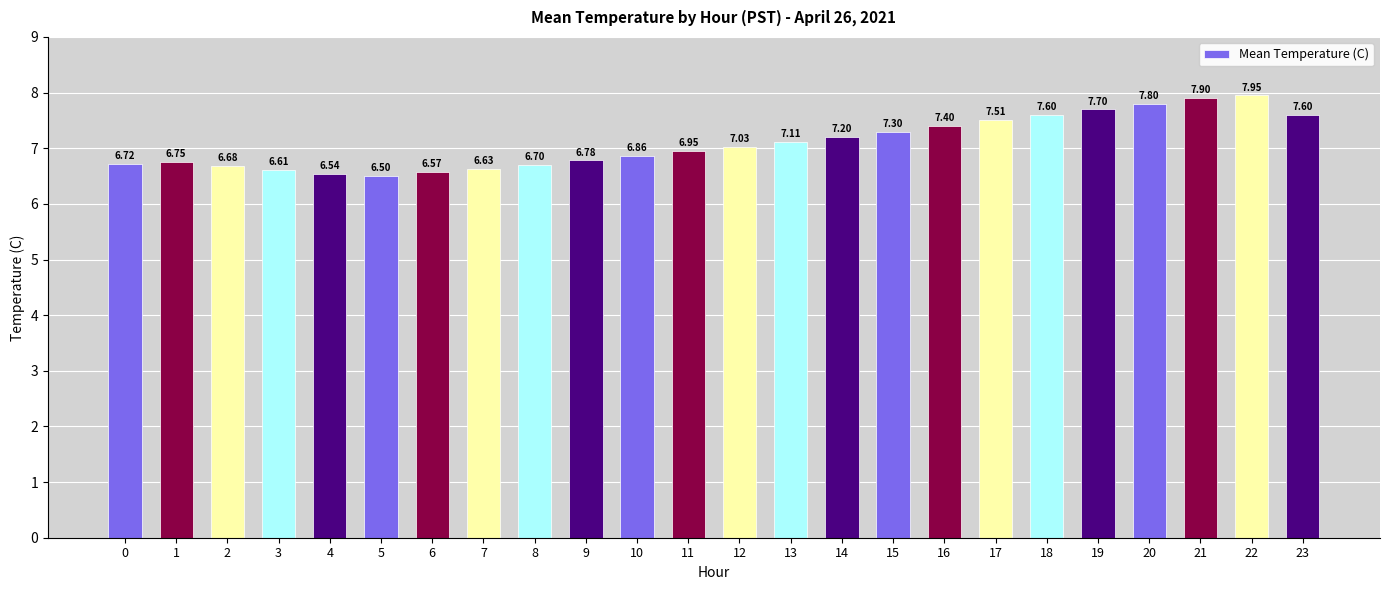

What is the difference between the maximum and second lowest values?

1.4